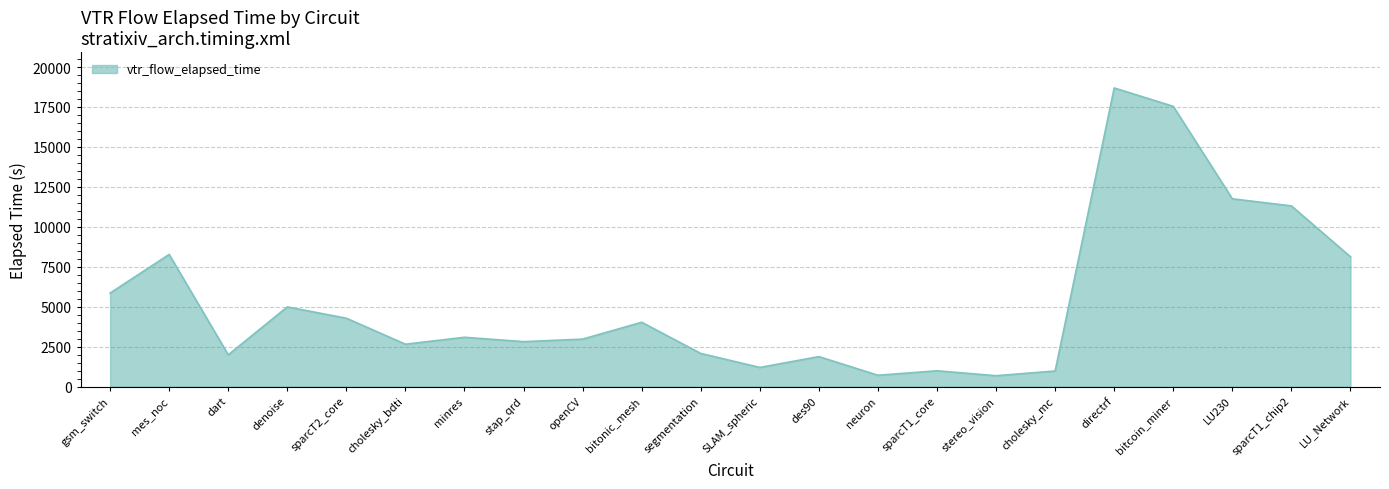

What is the difference between the maximum and minimum values?

18011.5